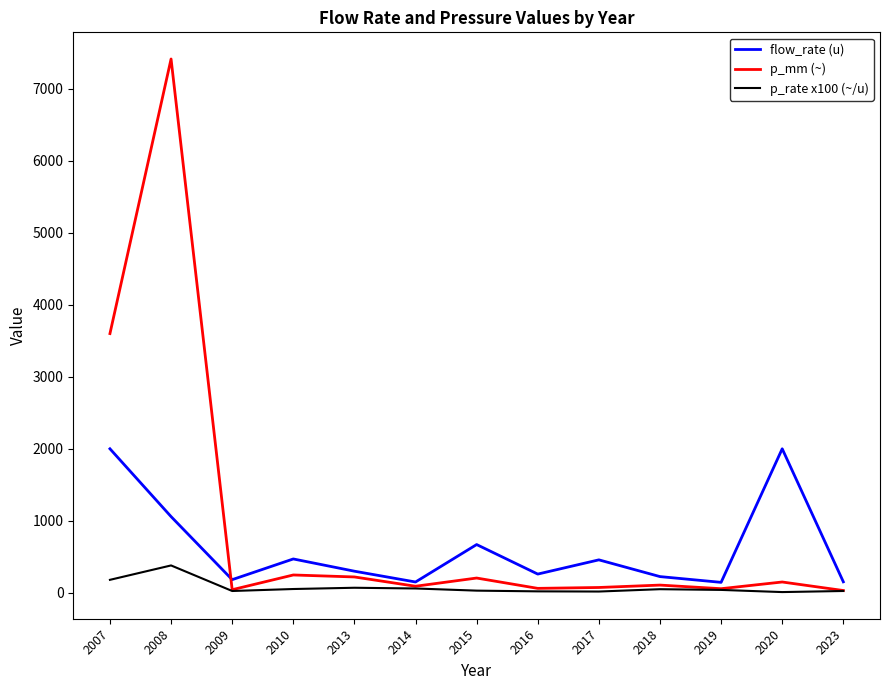

True or false: p_rate x100 (~/u) has more than 2 points higher than both neighbors.

True